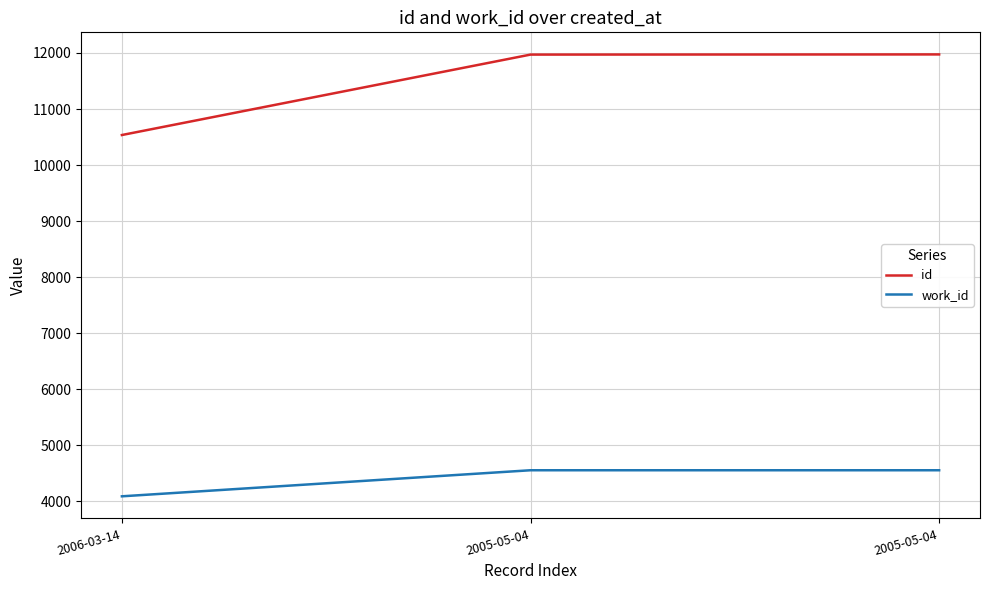

How many values in the id series are below 11971?

1